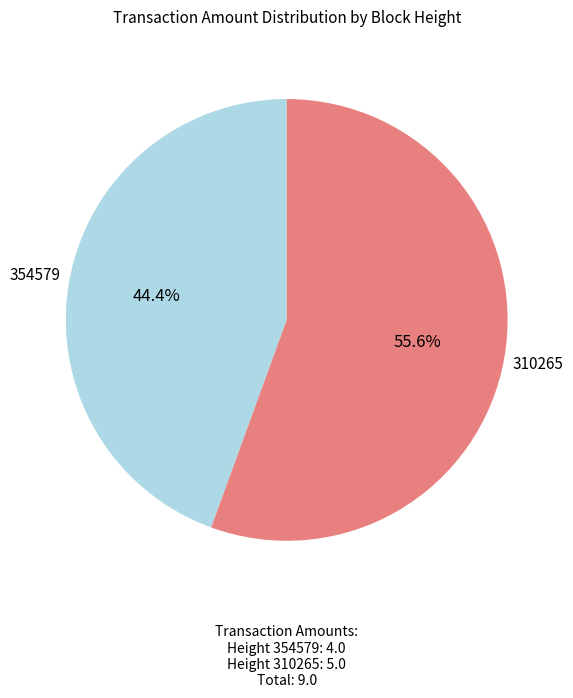

Count the number of slices in the pie.

2